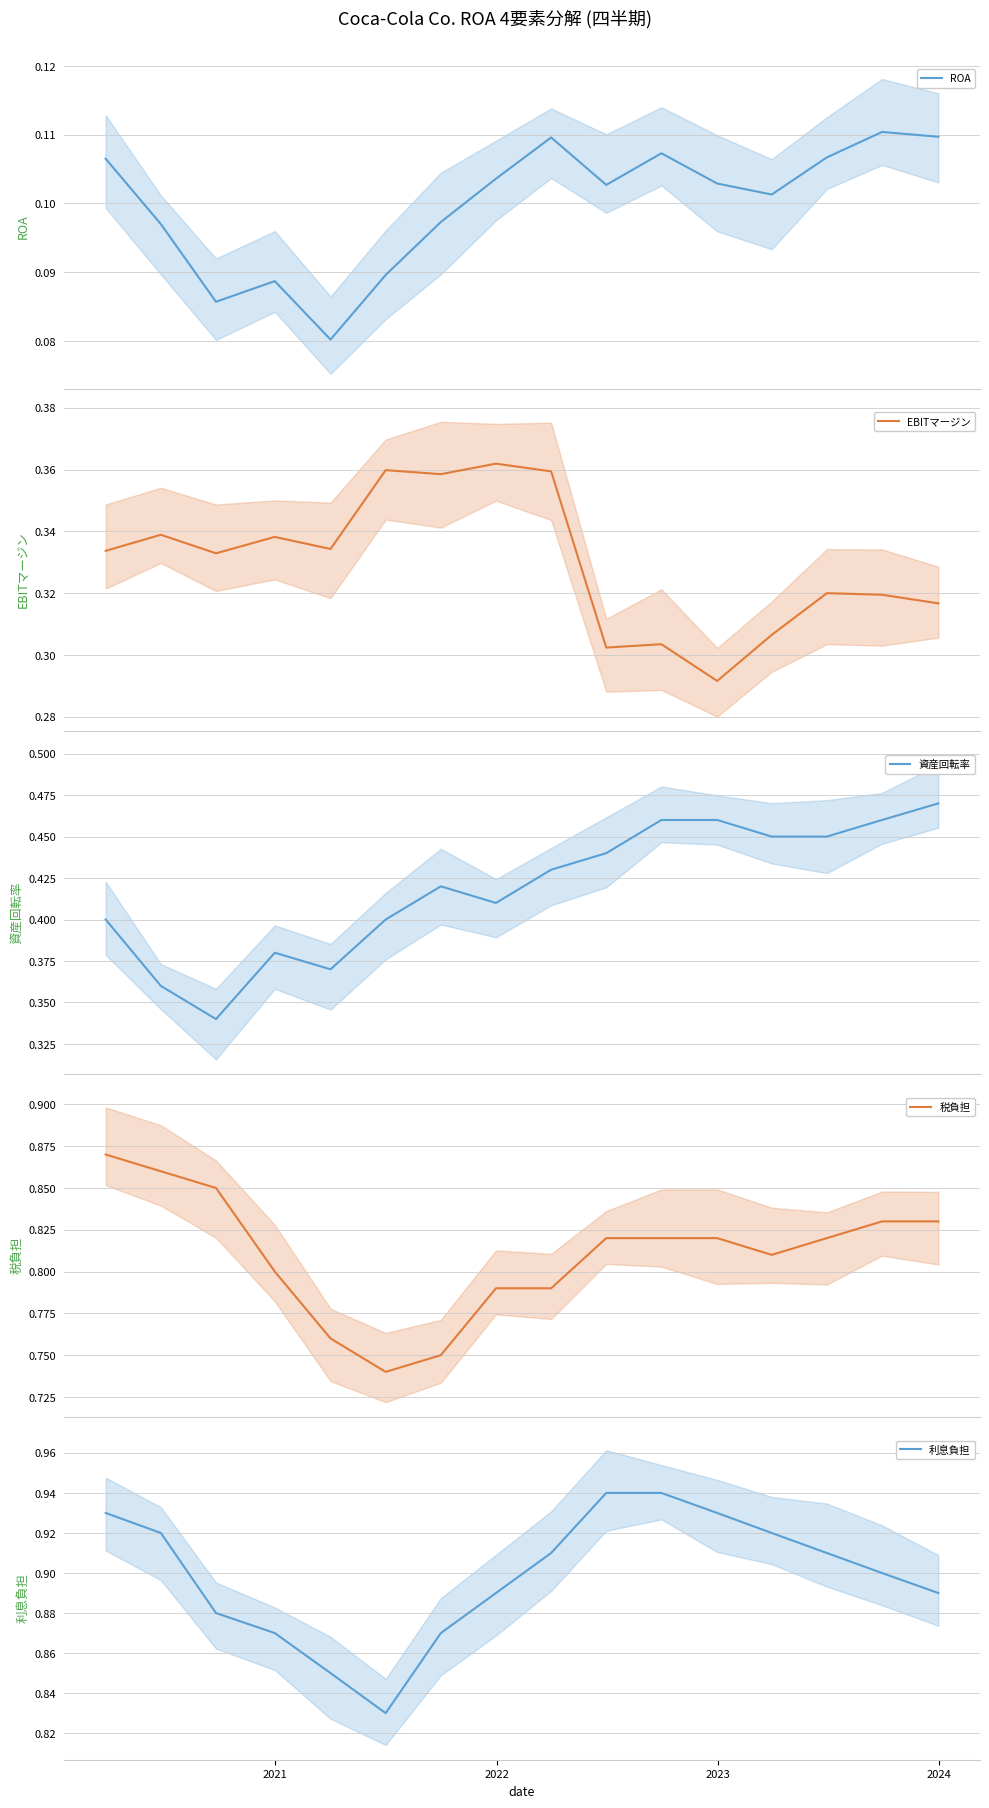

True or false: ROA and 資産回転率 intersect in this chart.

False